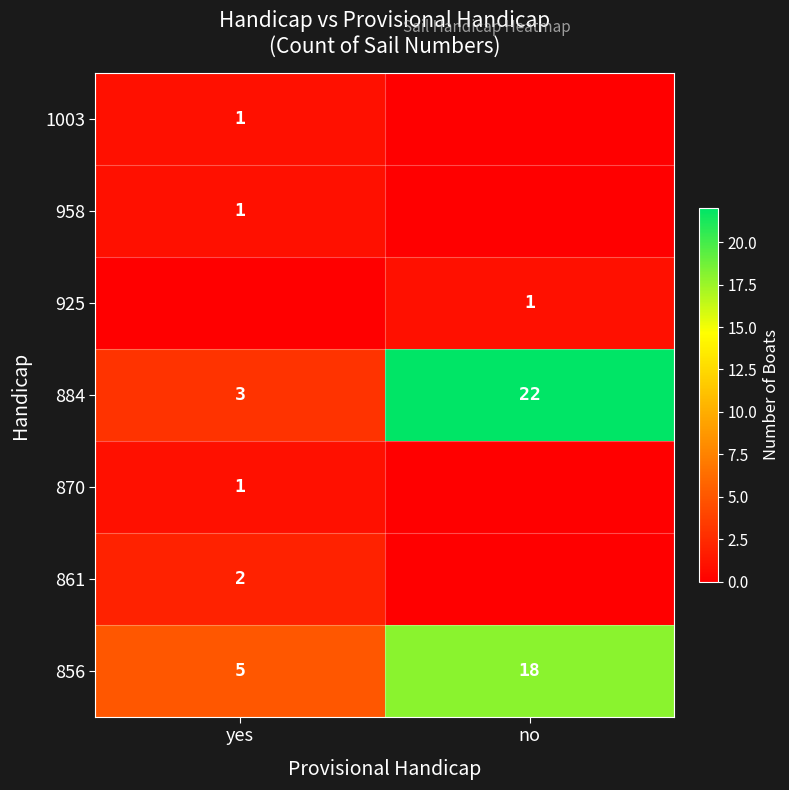

At which category is the sum across all series the highest?

no